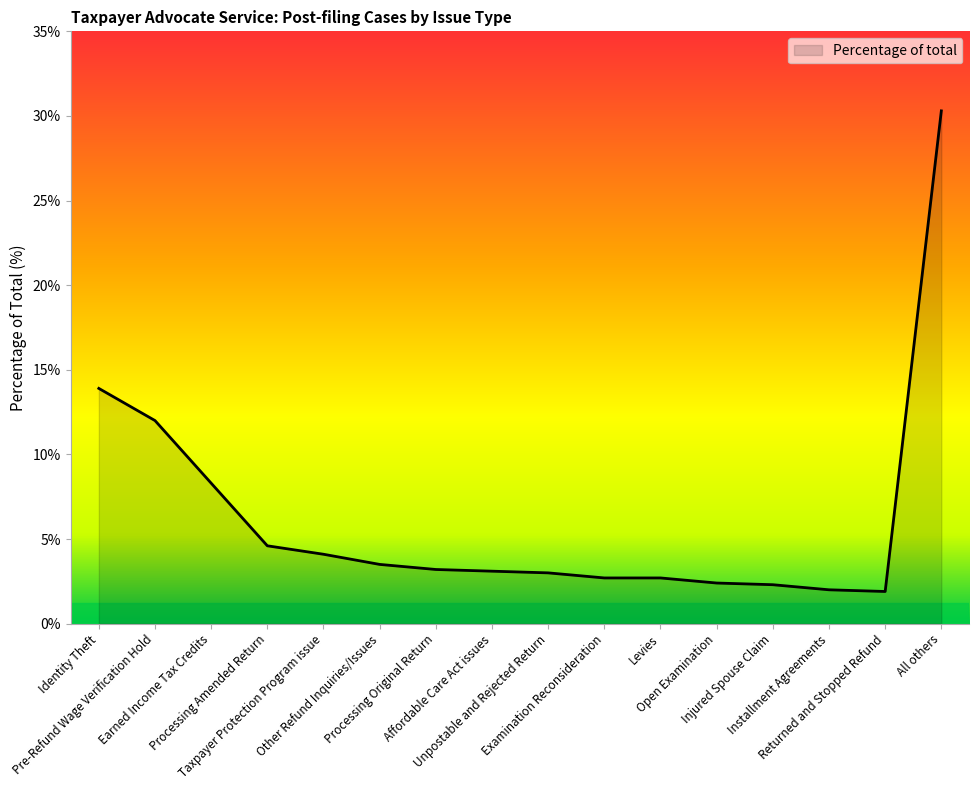

Approximately how many times larger is the value at Returned and Stopped Refund compared to Levies?

0.7